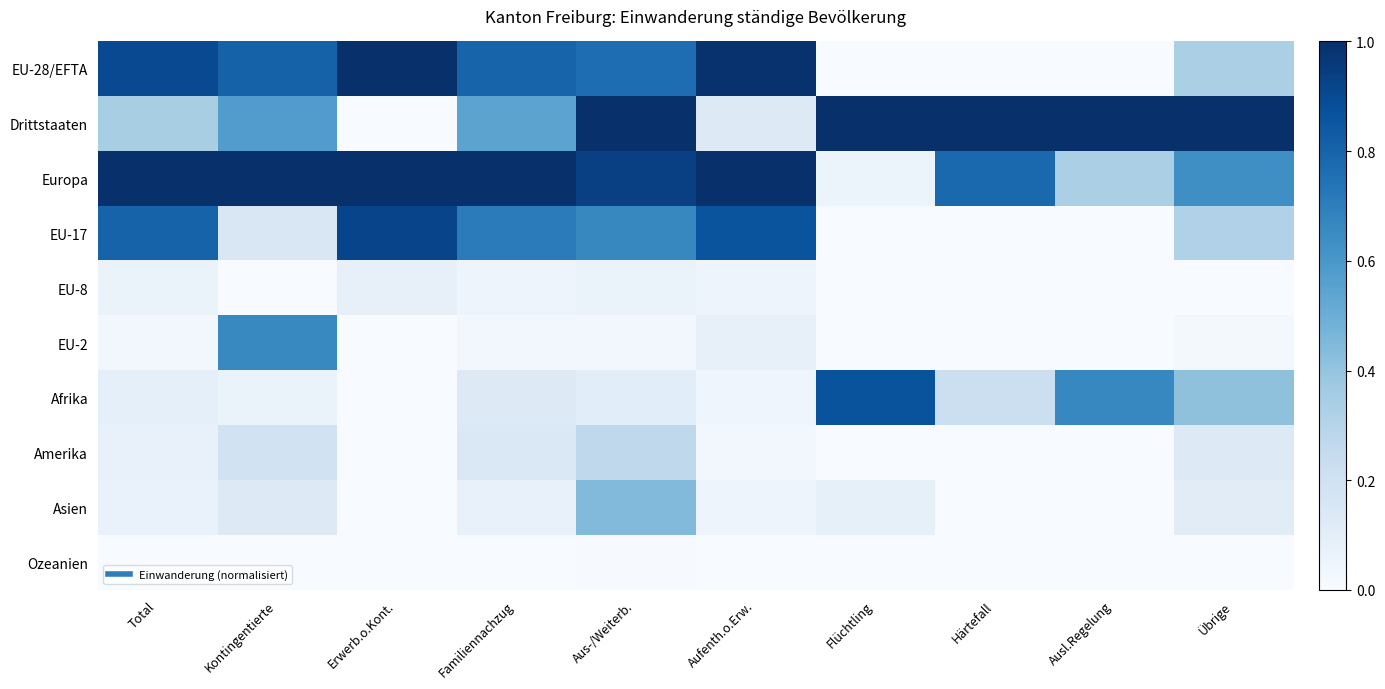

Rank the series at Aus-/Weiterb. from lowest to highest value.

Ozeanien, EU-2, EU-8, Afrika, Amerika, Asien, EU-17, EU-28/EFTA, Europa, Drittstaaten